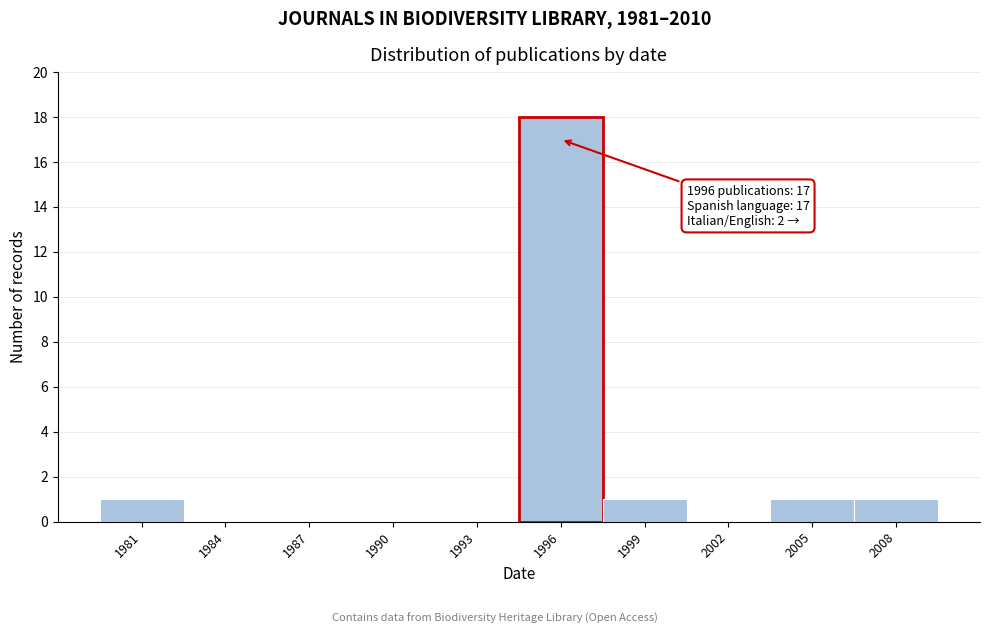

Reading left to right, extract all data points from this chart.

1981=1	1984=0	1987=0	1990=0	1993=0	1996=18	1999=1	2002=0	2005=1	2008=1